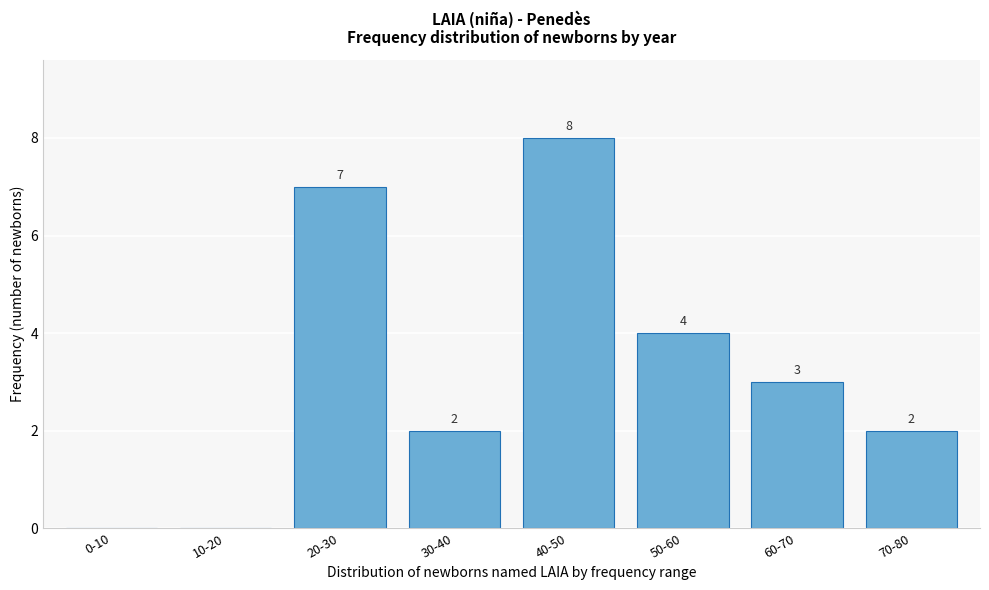

Reading left to right, extract all data points from this chart.

0-10=0	10-20=0	20-30=7	30-40=2	40-50=8	50-60=4	60-70=3	70-80=2